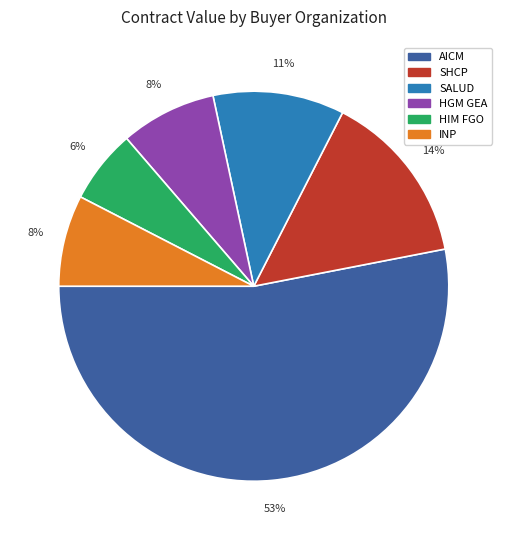

To the nearest percent, what portion does SALUD represent?

11%